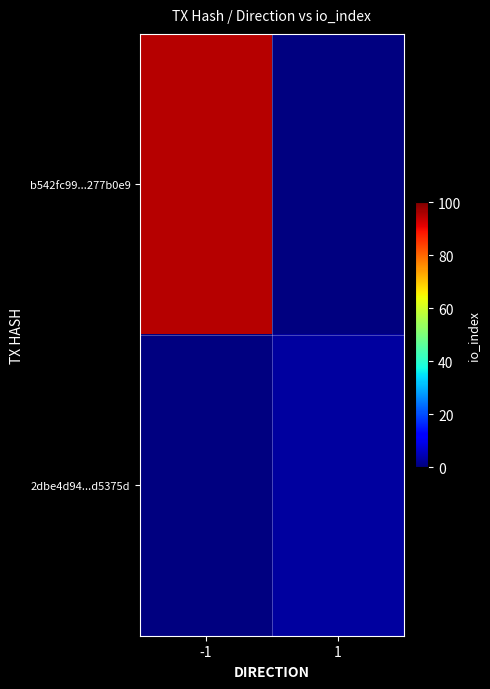

Which has a higher value, 1 or -1?

-1